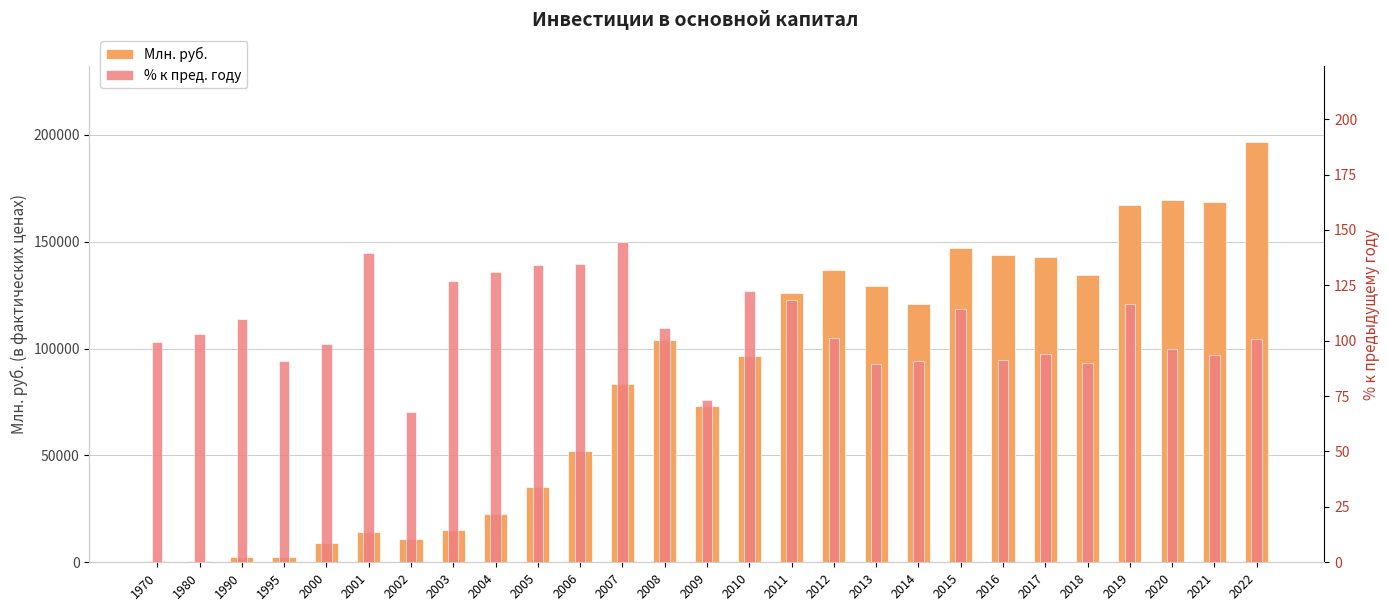

What is the value of the Млн. руб. bar at the 9th from the left?

22684.5